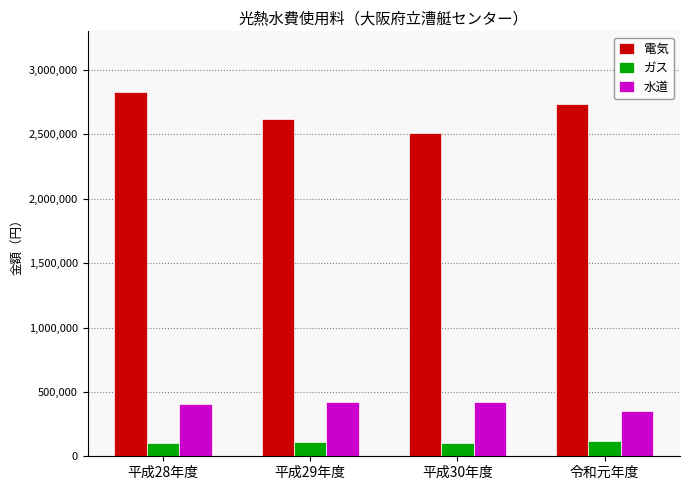

What is the total value across all series at 平成30年度?

3035346